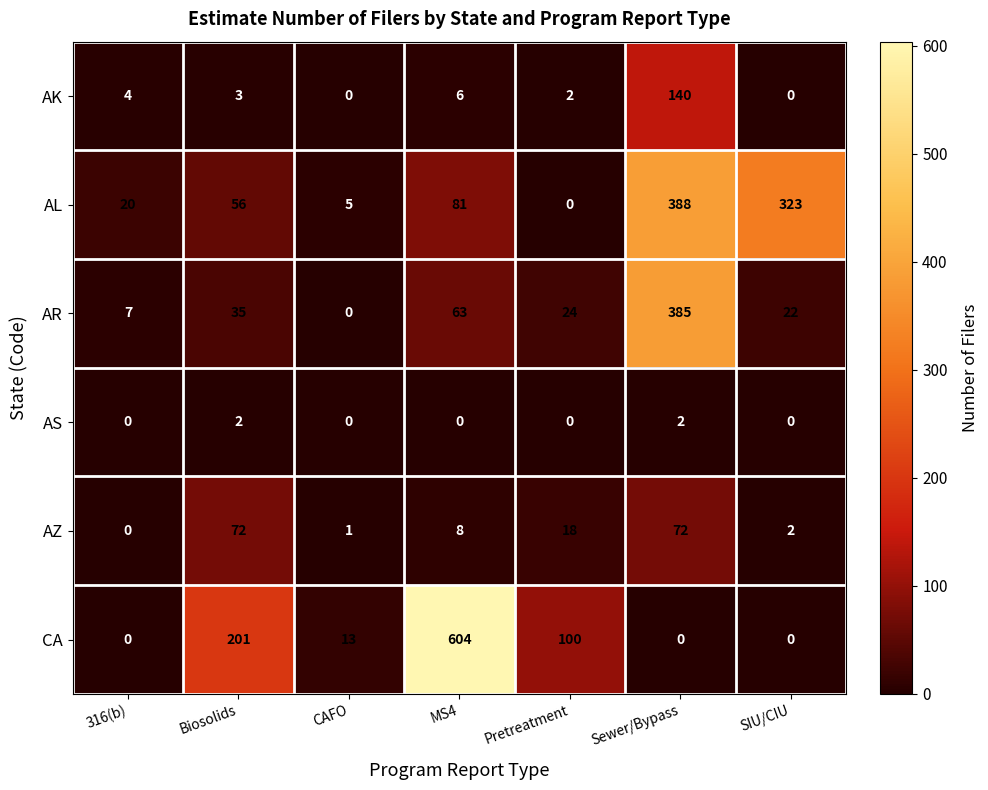

What is the total value across all series at SIU/CIU?

347